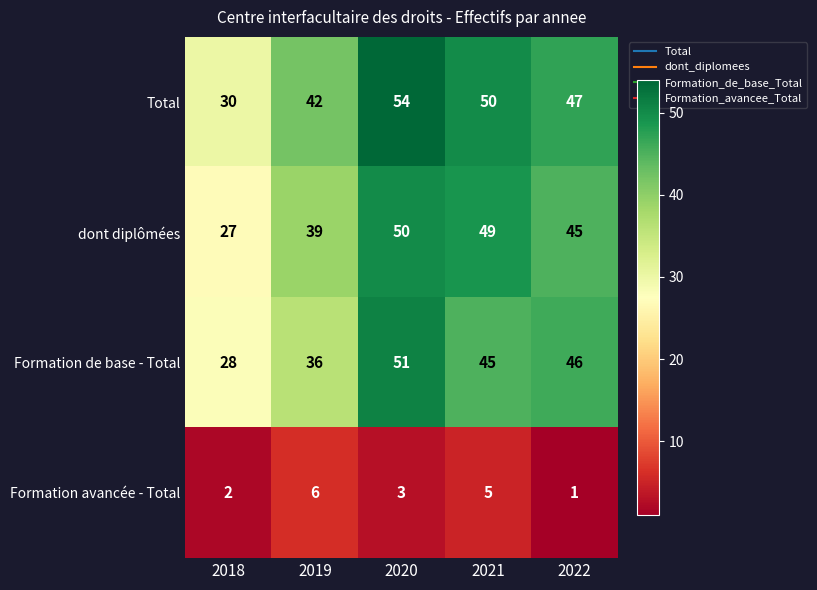

Rank the series at 2022 from lowest to highest value.

Formation avancée - Total, dont diplômées, Formation de base - Total, Total